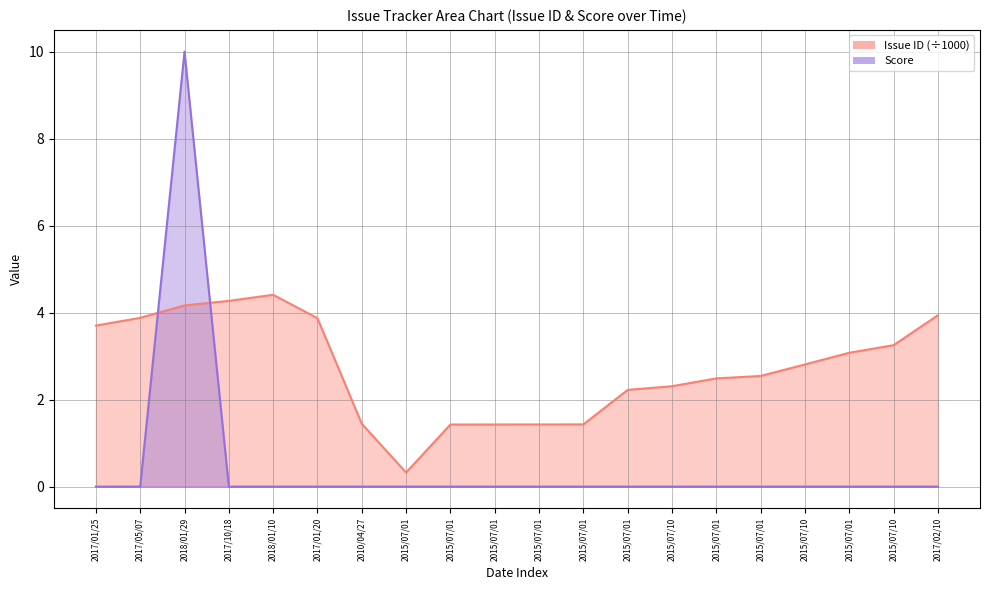

What is the maximum value for Score?

10.0